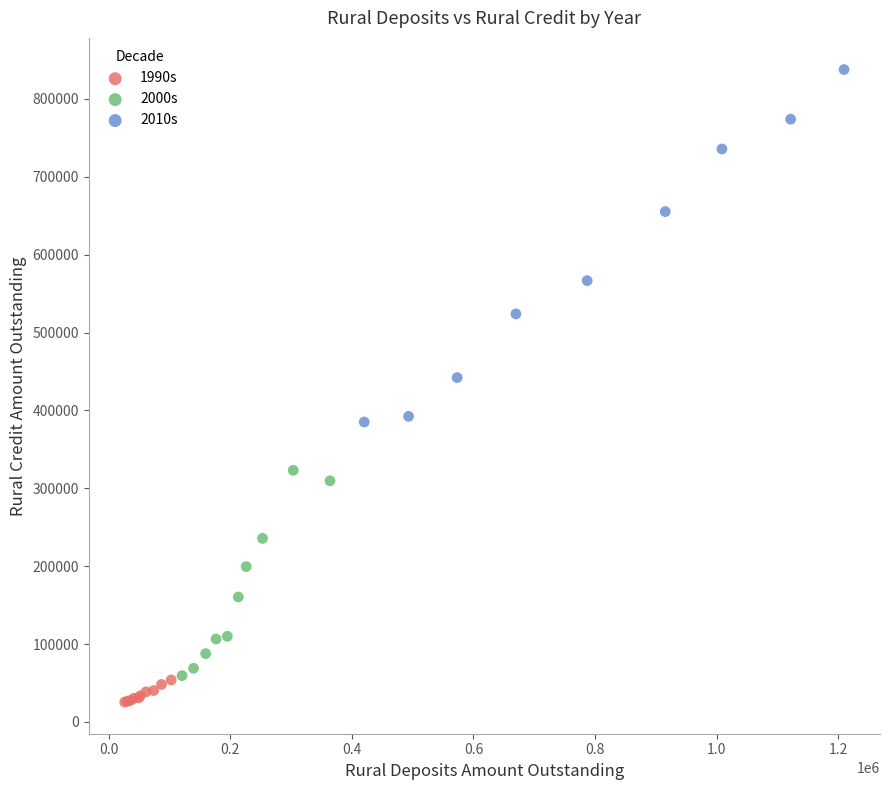

Which series contains the highest Y value?

2010s